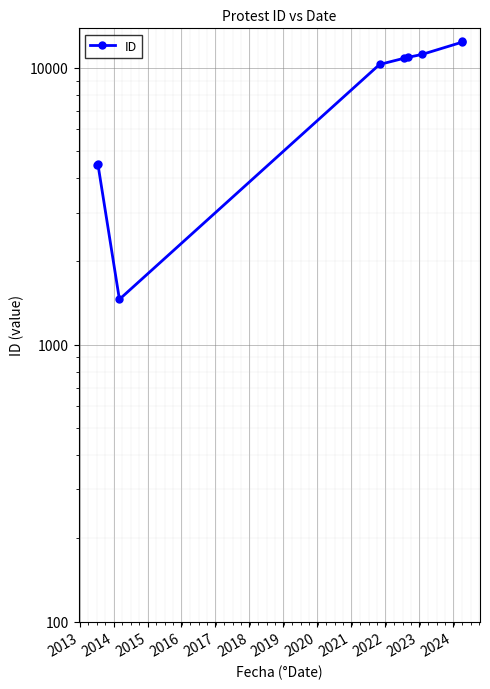

The value at 2020 is 6478. True or false?

False